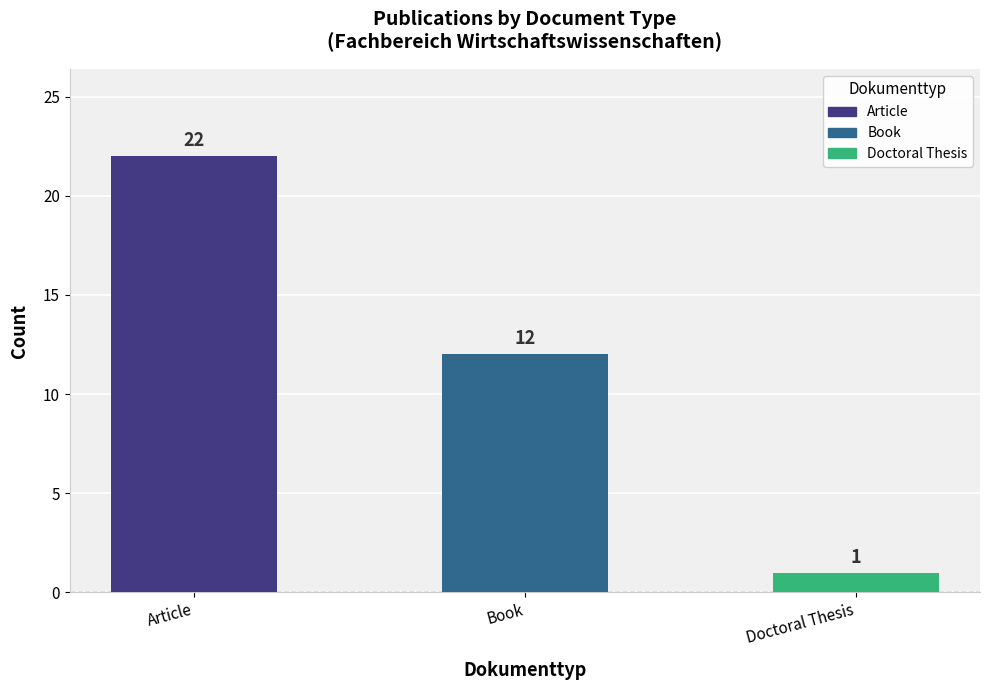

Reading right to left, list all the values displayed in this chart.

Doctoral Thesis=1	Book=12	Article=22